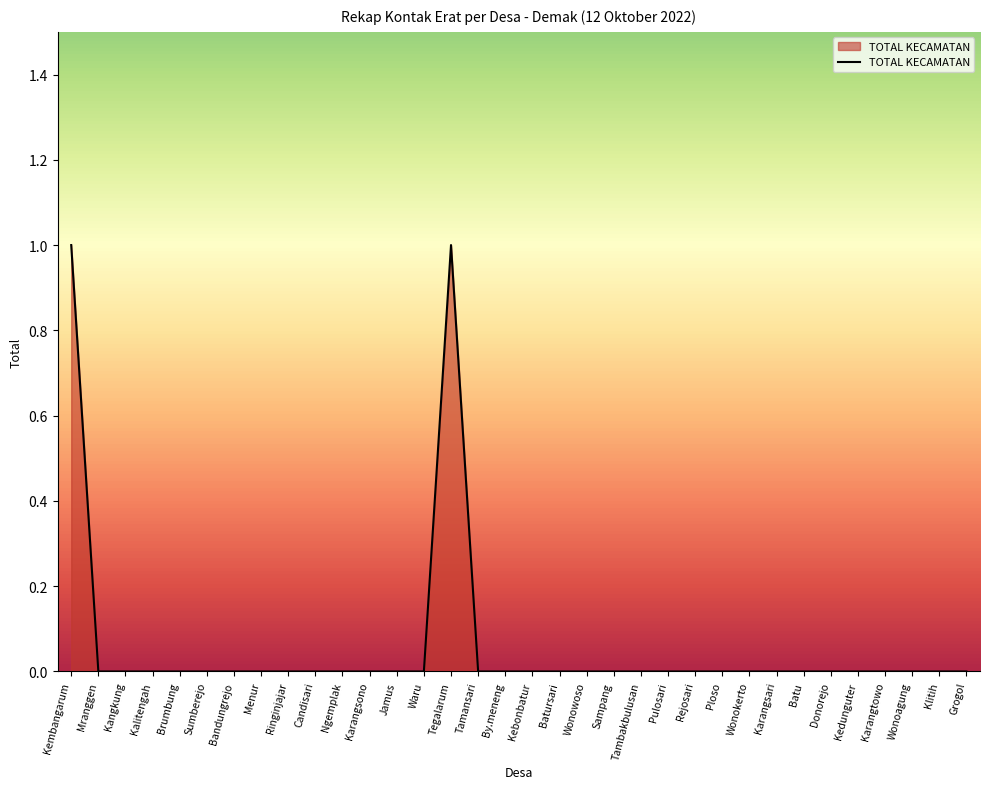

What position from the right is Batursari?

16